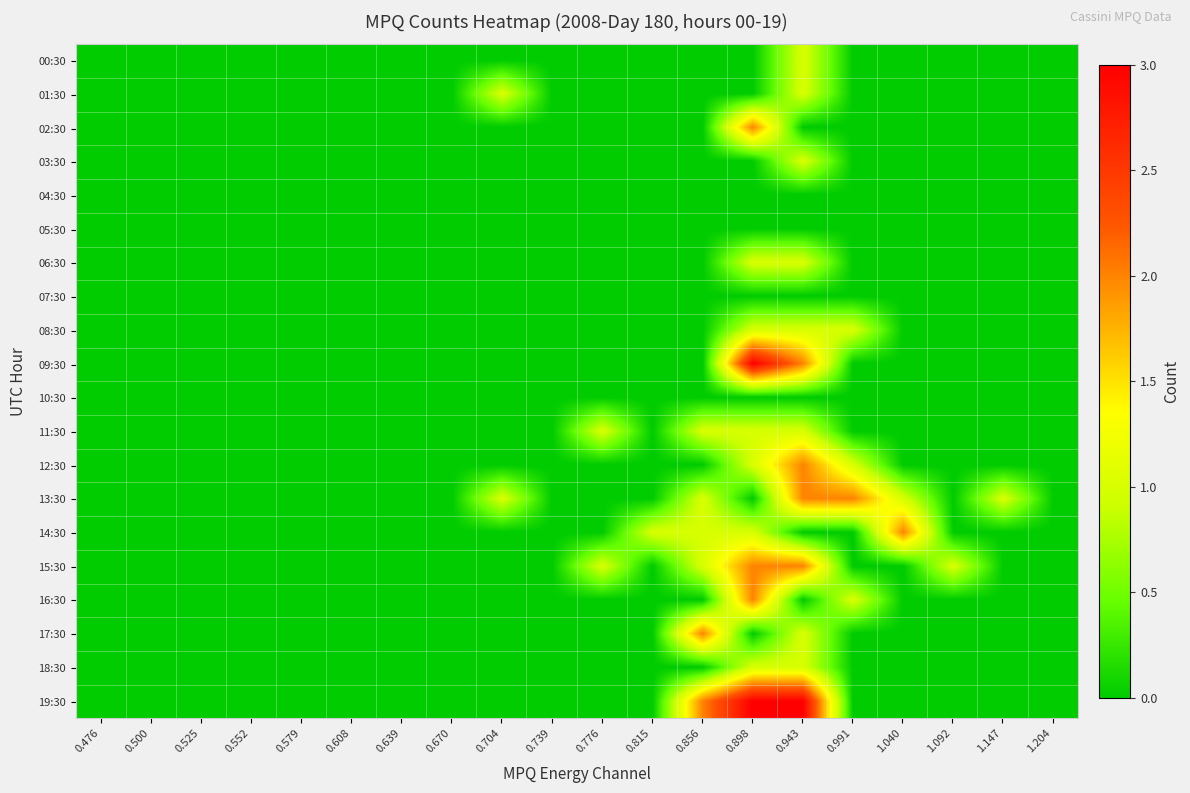

How many categories are shown in the chart?

20